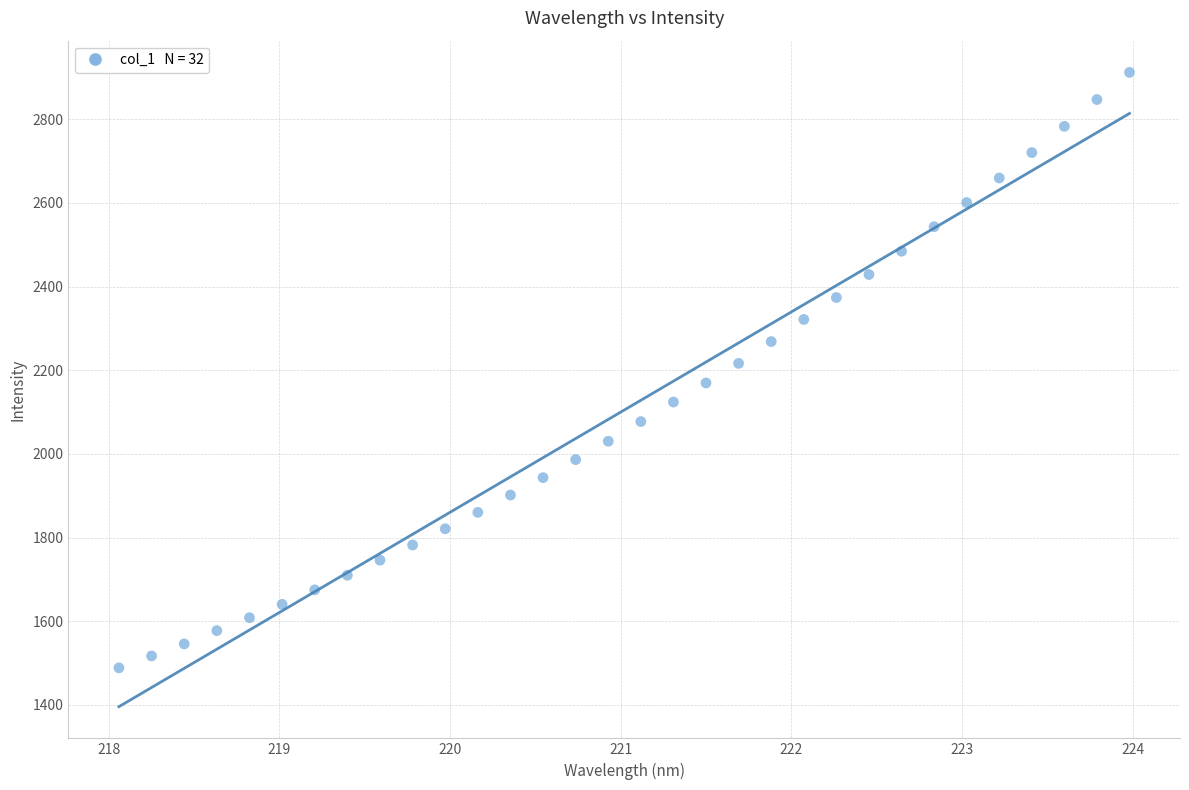

What is the range of Y values (max minus min)?

1423.4